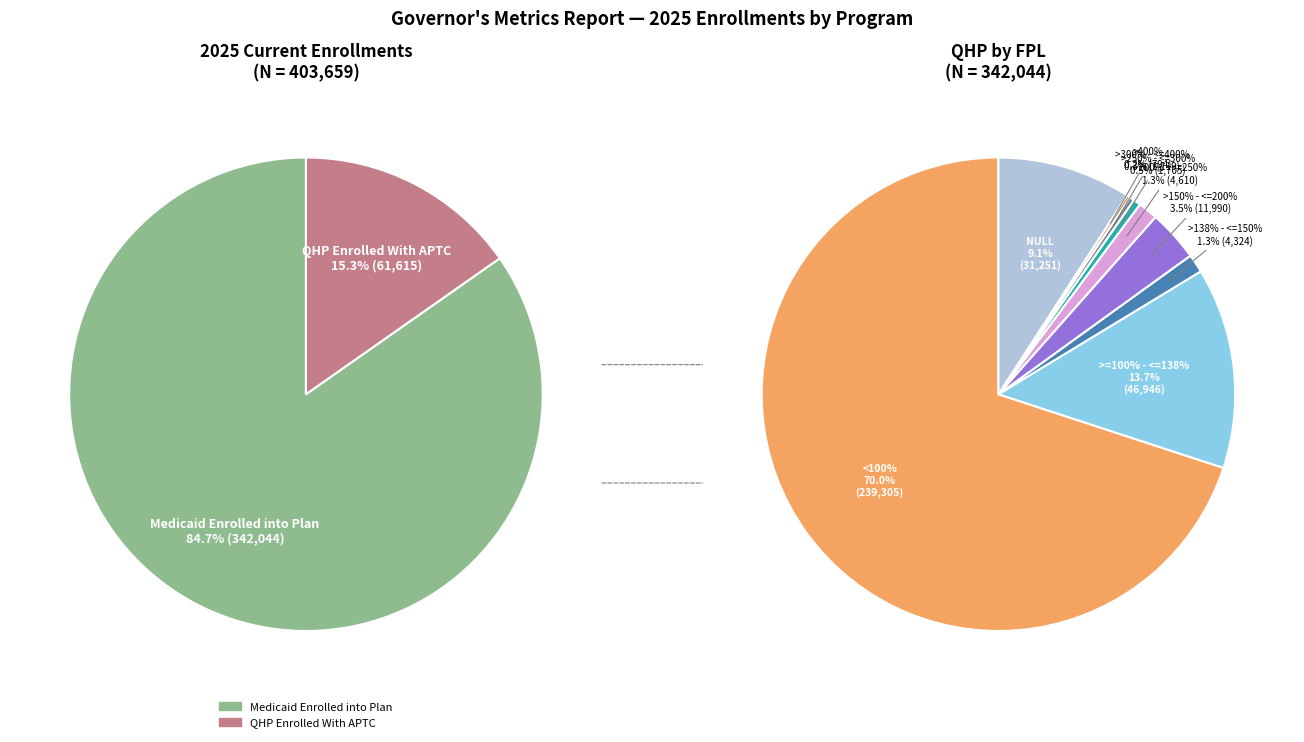

To the nearest percent, what is the average slice percentage?

50%